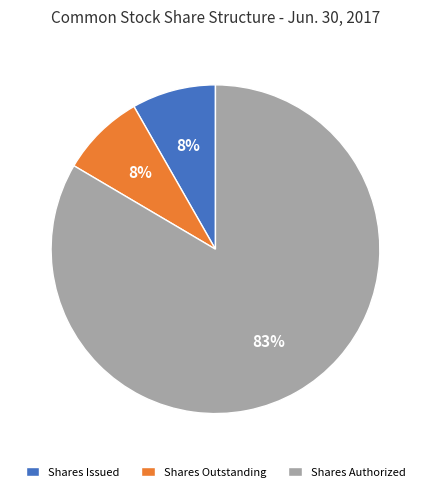

The Shares Authorized slice represents 83% of the pie. True or false?

True